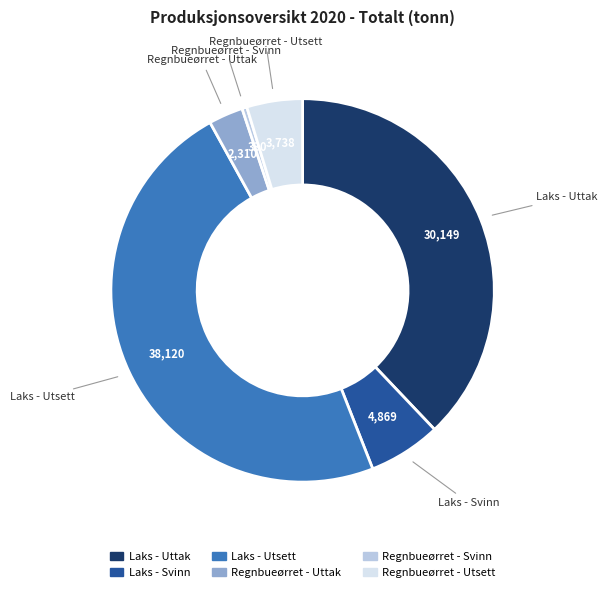

Rank the categories by value from lowest to highest.

Regnbueørret - Svinn, Regnbueørret - Uttak, Regnbueørret - Utsett, Laks - Svinn, Laks - Uttak, Laks - Utsett